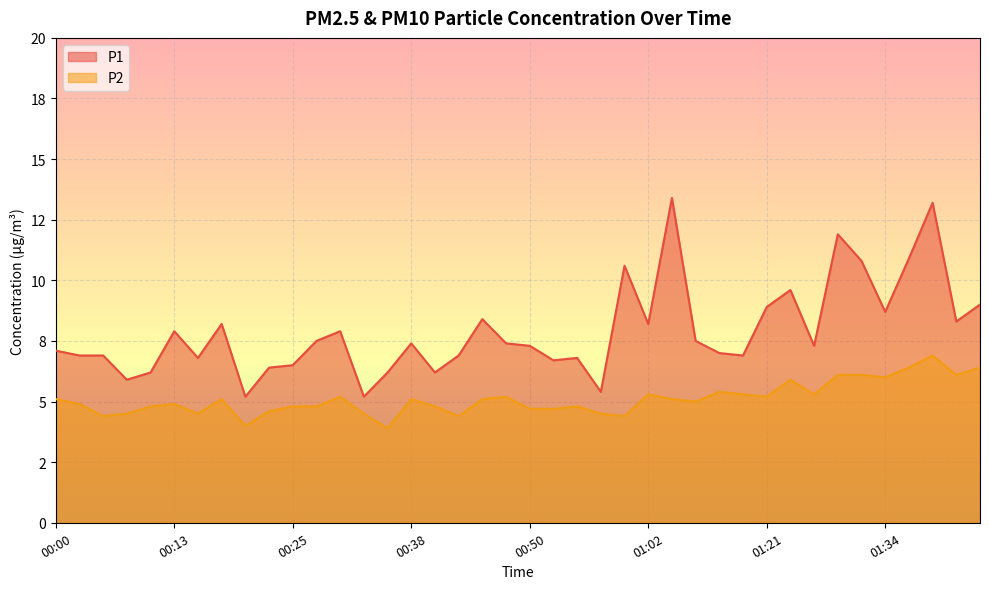

Rank the series at 01:26 from lowest to highest value.

P2, P1